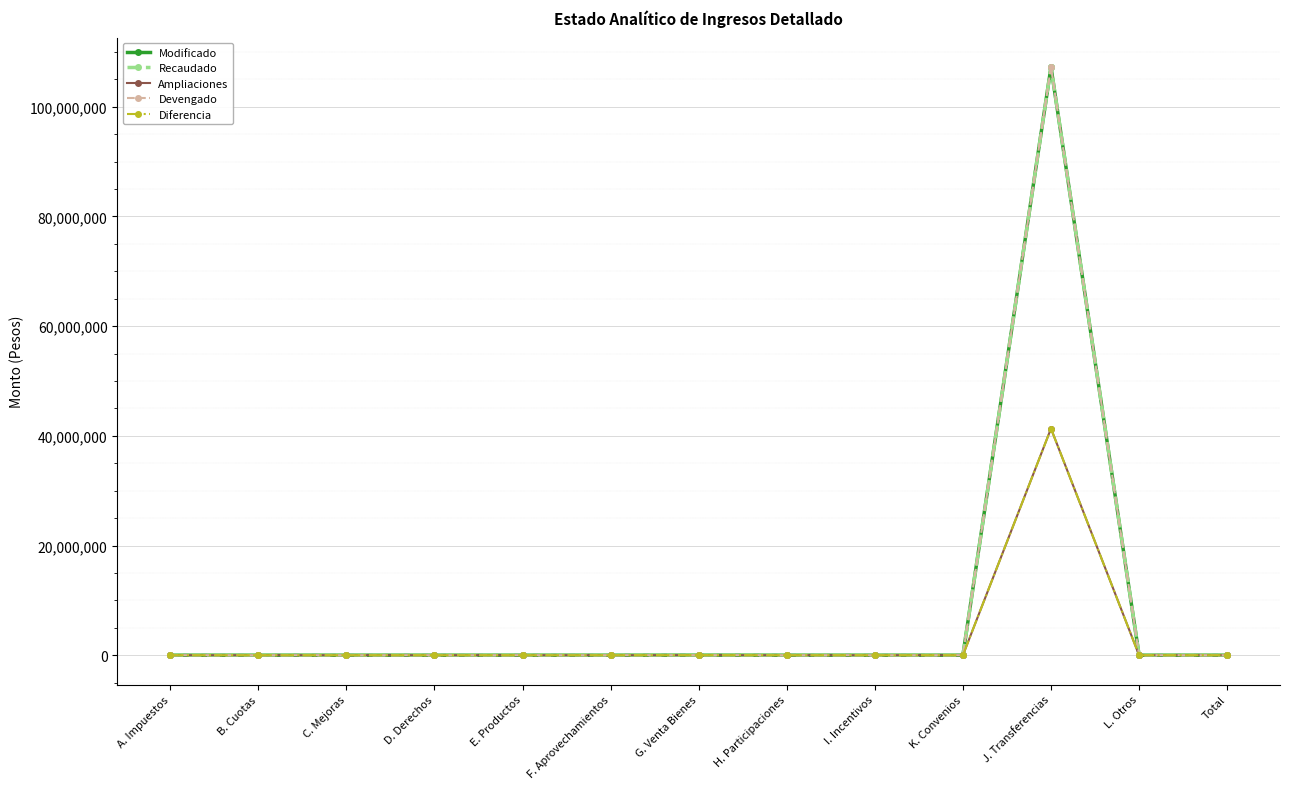

What is the total value across all series at J. Transferencias?

404369324.3